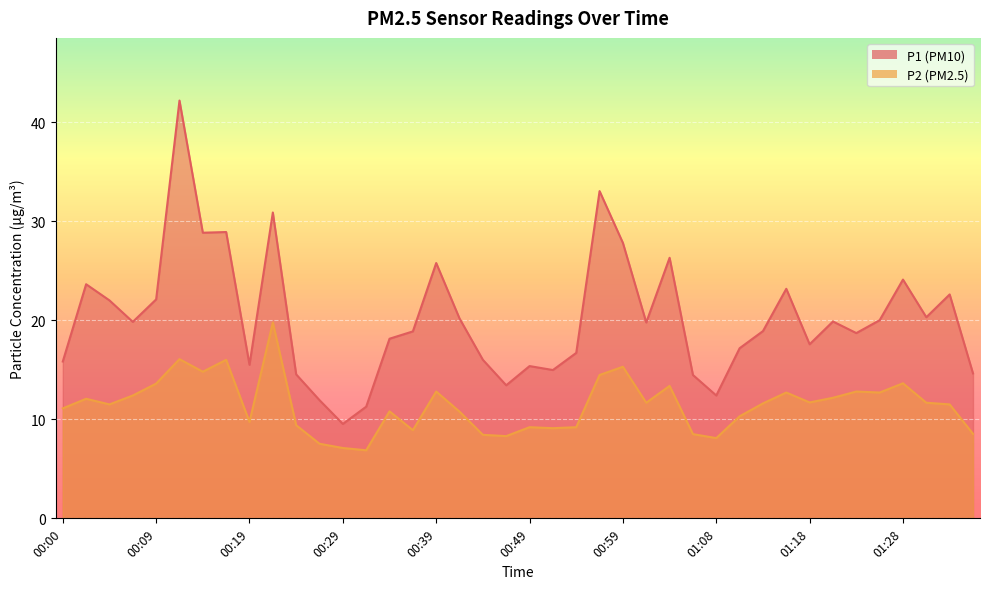

What is the difference between the P2 values at 00:29 and 00:34?

3.7